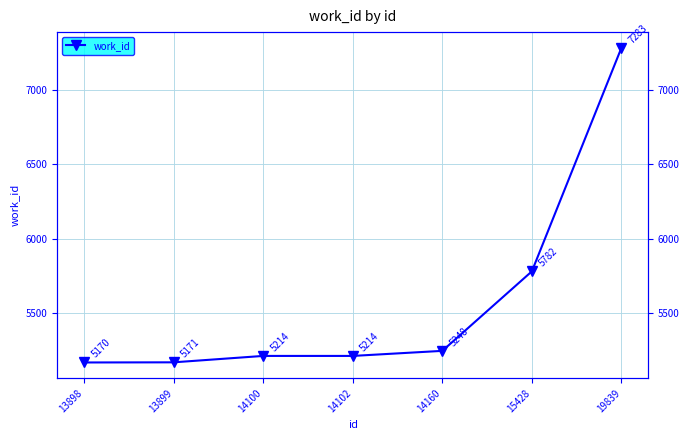

List the labels in order of value, smallest first.

13898, 13899, 14100, 14102, 14160, 15428, 19839